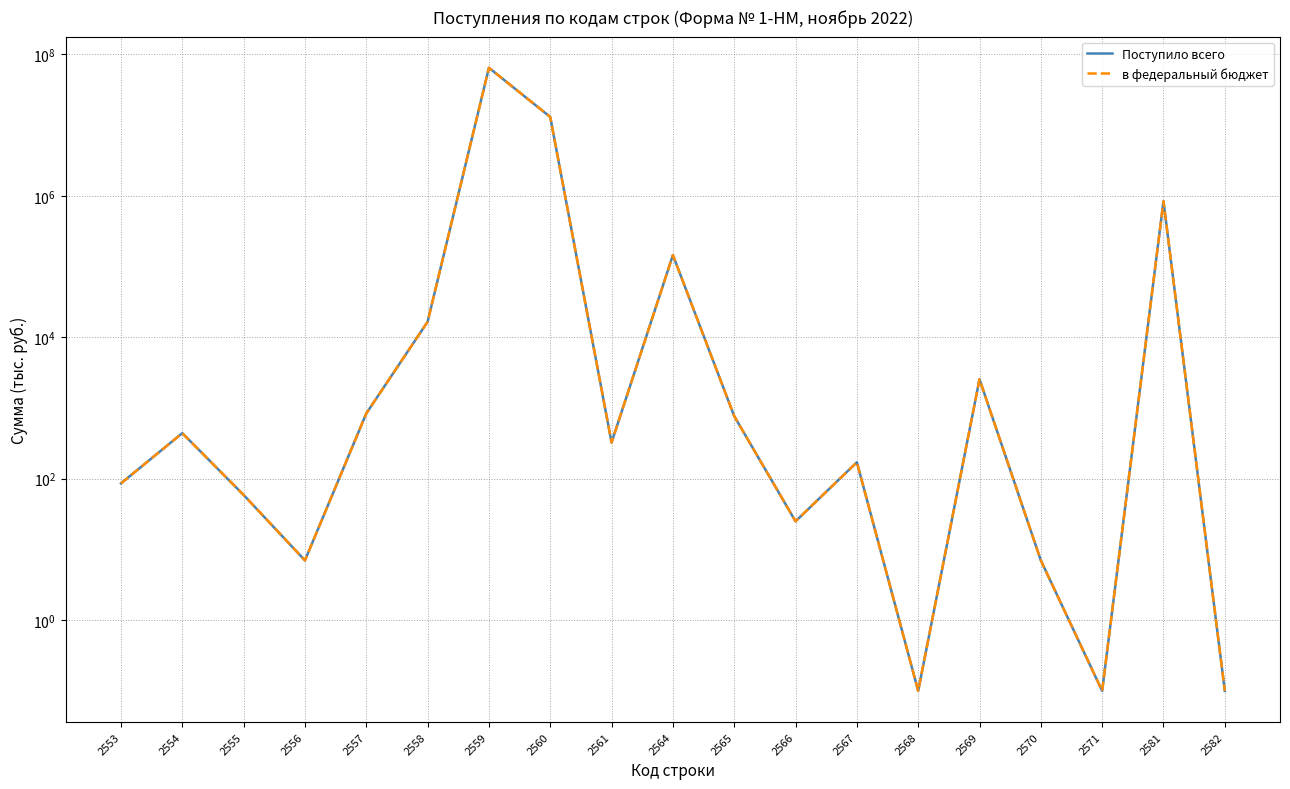

Reading right to left, what are all the values shown in this chart?

Поступило всего: 2582=0.1	2581=838828.0	2571=0.1	2570=7.0	2569=2552.0	2568=0.1	2567=171.0	2566=25.0	2565=768.0	2564=145347.0	2561=325.0	2560=13039103.0	2559=64673963.0	2558=16560.0	2557=837.0	2556=7.0	2555=59.0	2554=441.0	2553=86.0
в федеральный бюджет: 2582=0.1	2581=838828.0	2571=0.1	2570=7.0	2569=2552.0	2568=0.1	2567=171.0	2566=25.0	2565=768.0	2564=145347.0	2561=325.0	2560=13039103.0	2559=64673963.0	2558=16560.0	2557=837.0	2556=7.0	2555=59.0	2554=441.0	2553=86.0